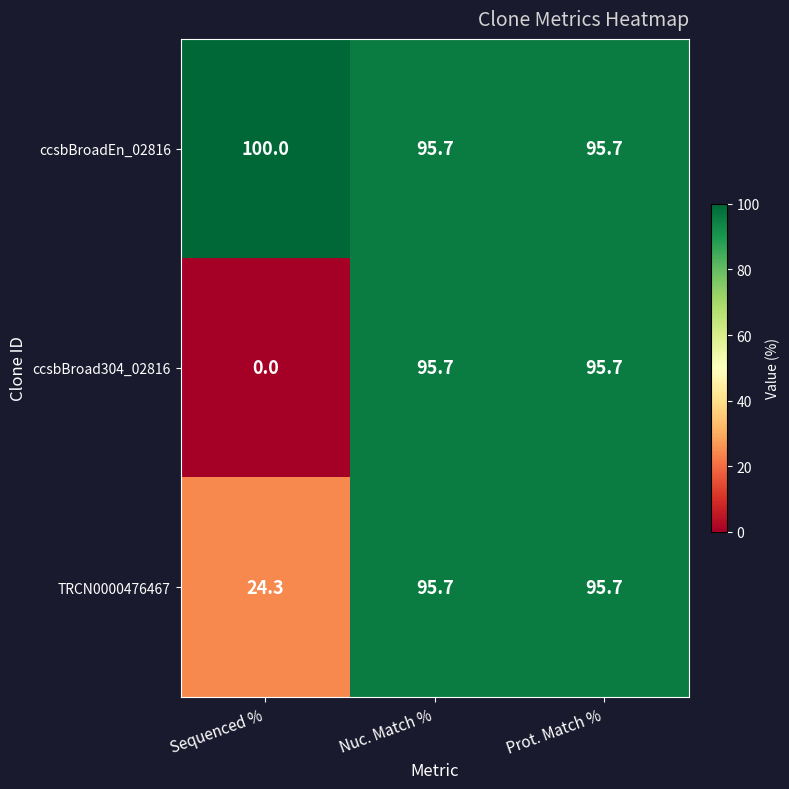

Which series has the widest spread of values?

ccsbBroad304_02816